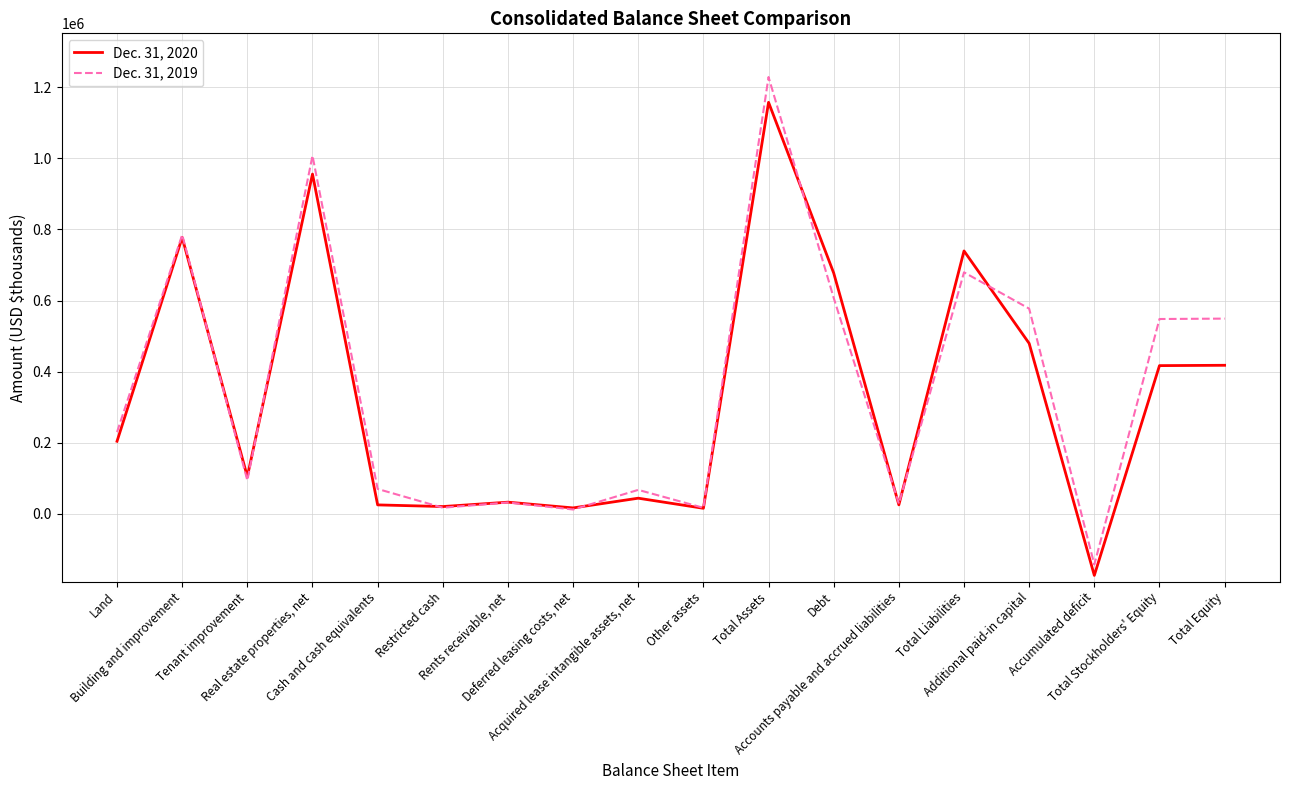

What position from the right is Other assets?

9